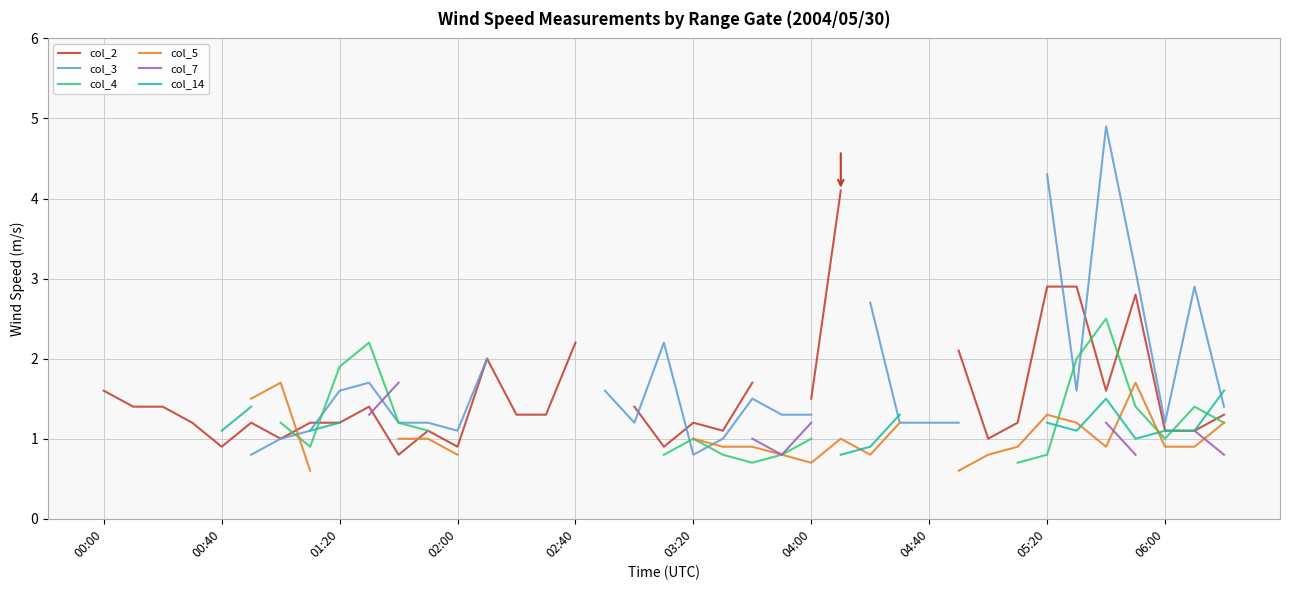

Which has a higher value, 26 or 12?

12